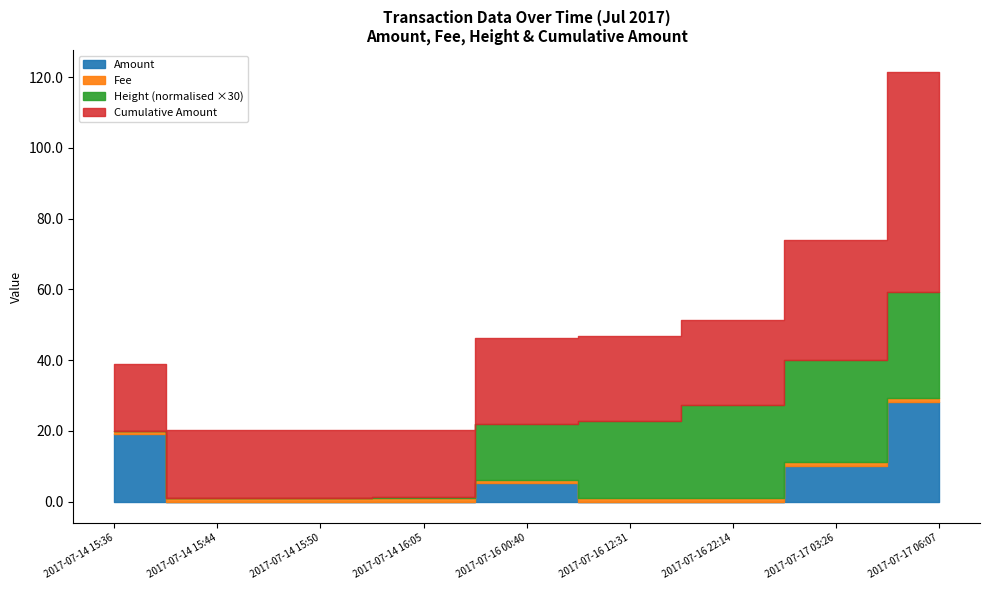

What is the average value of the Fee series?

1.0